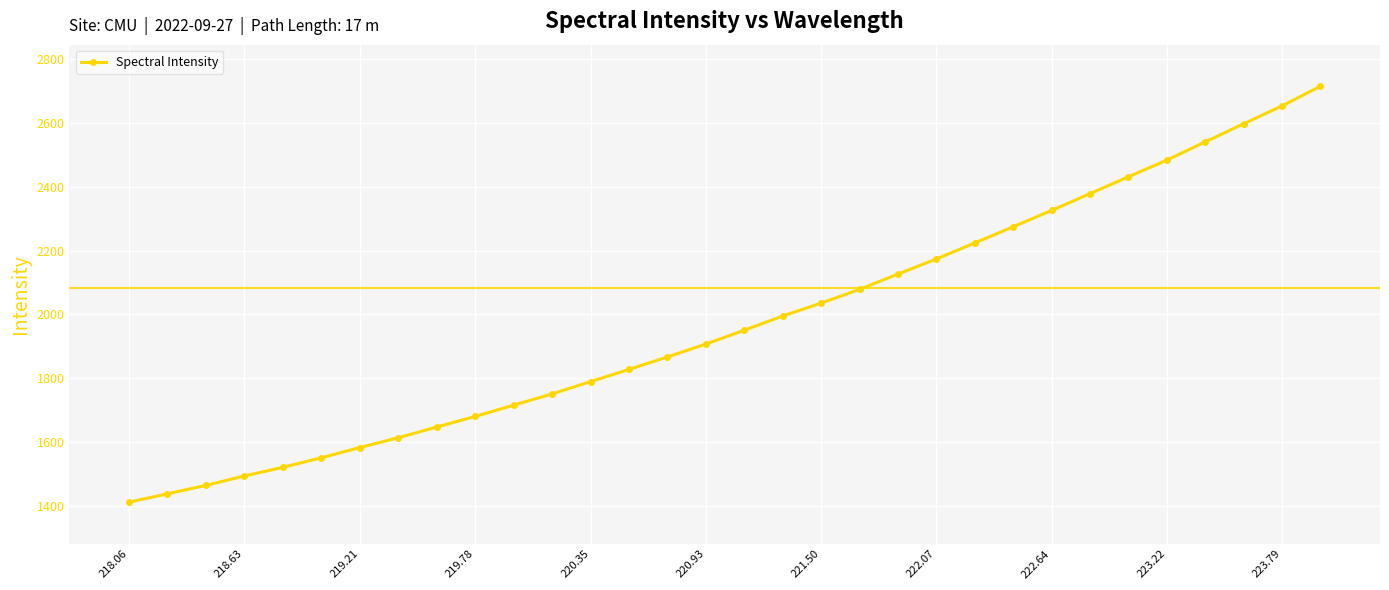

What is the smallest value displayed?

1413.0